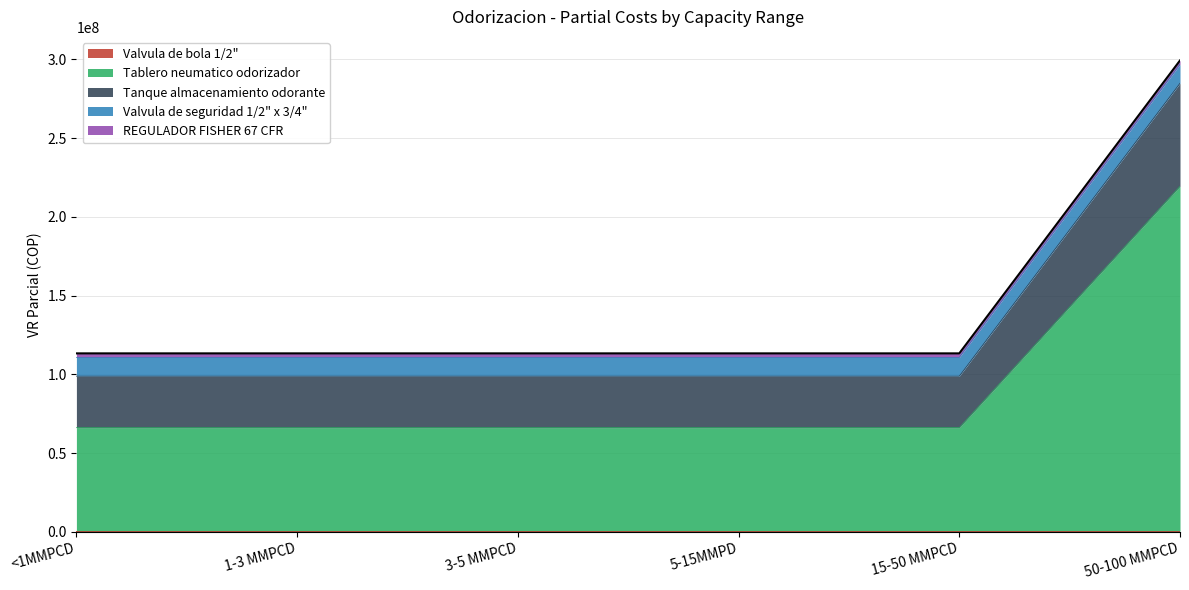

Reading right to left, list all the values displayed in this chart.

Valvula de bola 1/2": 476000	476000	476000	476000	476000	476000
Tablero neumatico odorizador: 218960000	65688000	65688000	65688000	65688000	65688000
Tanque almacenamiento odorante: 65450000	32725000	32725000	32725000	32725000	32725000
Valvula de seguridad 1/2" x 3/4": 11900000	11900000	11900000	11900000	11900000	11900000
REGULADOR FISHER 67 CFR: 2558500	2558500	2558500	2558500	2558500	2558500